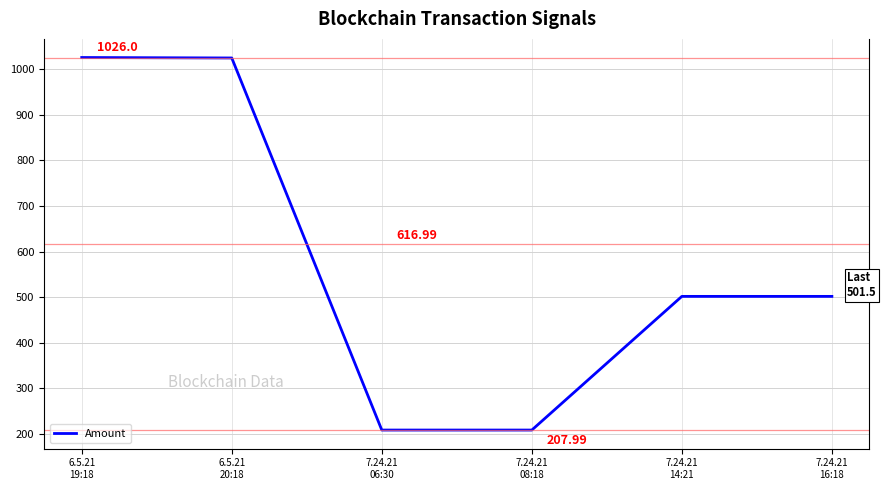

What is the maximum value shown in the chart?

1026.0